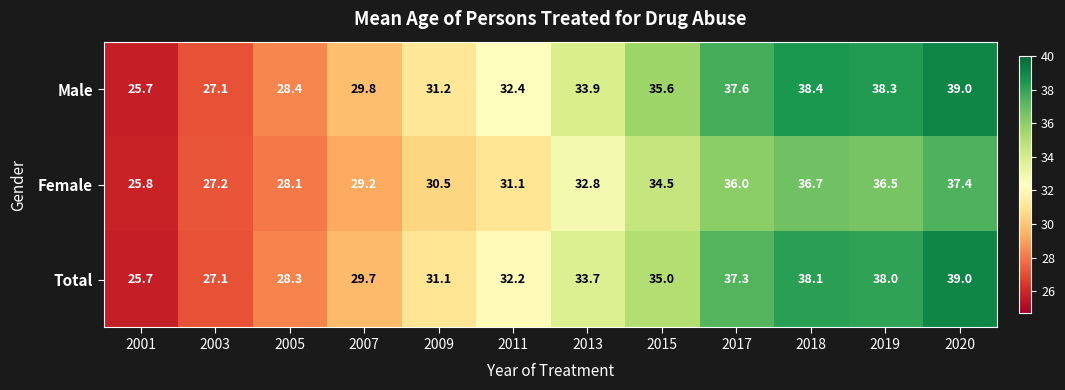

Between 2011 and 2017, which series saw the biggest shift?

Male